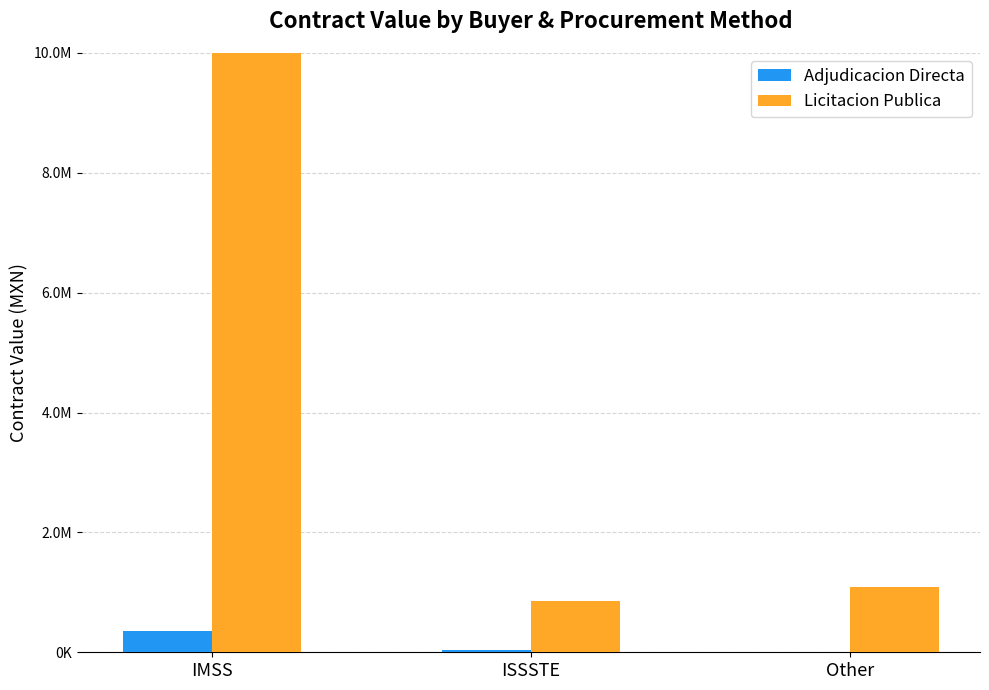

Reading left to right, list all the values displayed in this chart.

Adjudicacion Directa: 352087.8	46105.9	3568.9
Licitacion Publica: 10950014.0	853651.0	1091860.0